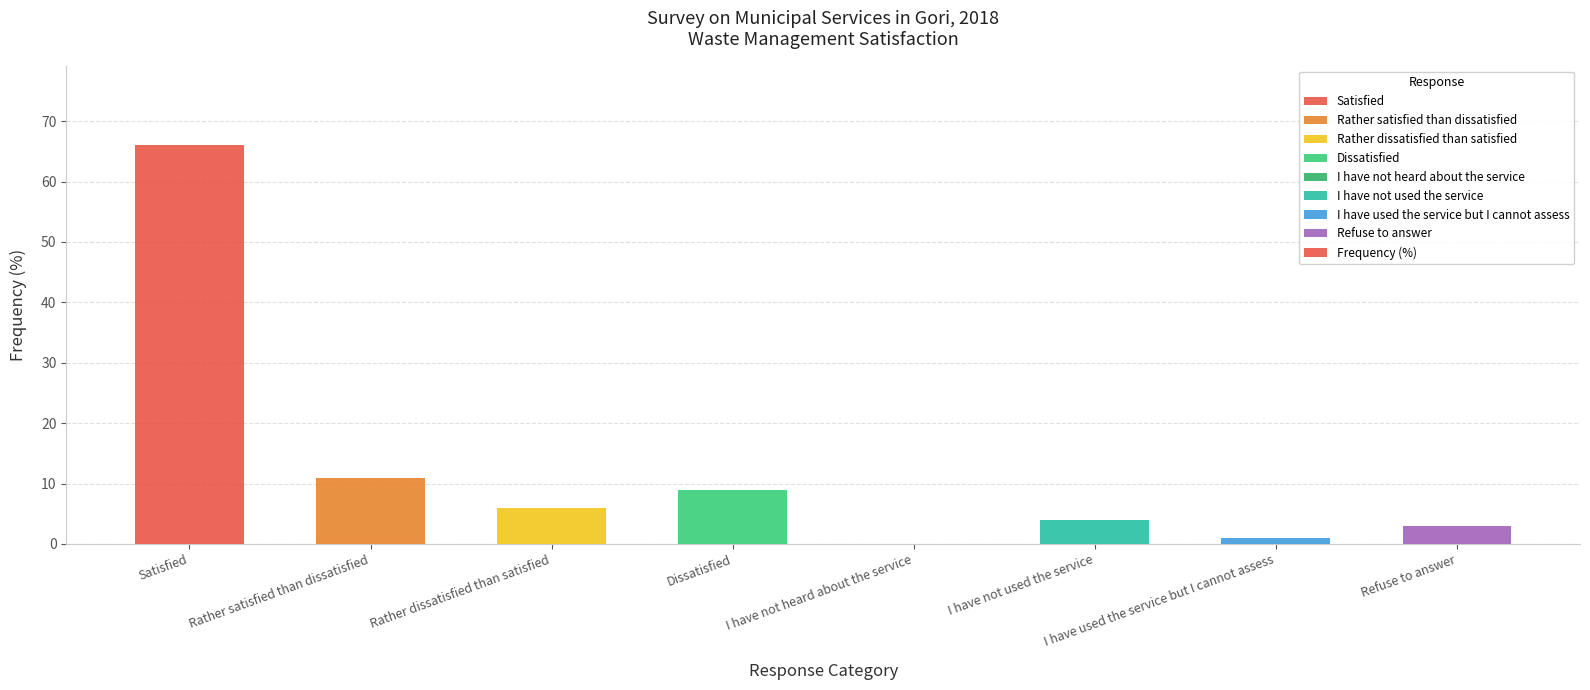

Between Satisfied and I have used the service but I cannot assess, which is larger?

Satisfied